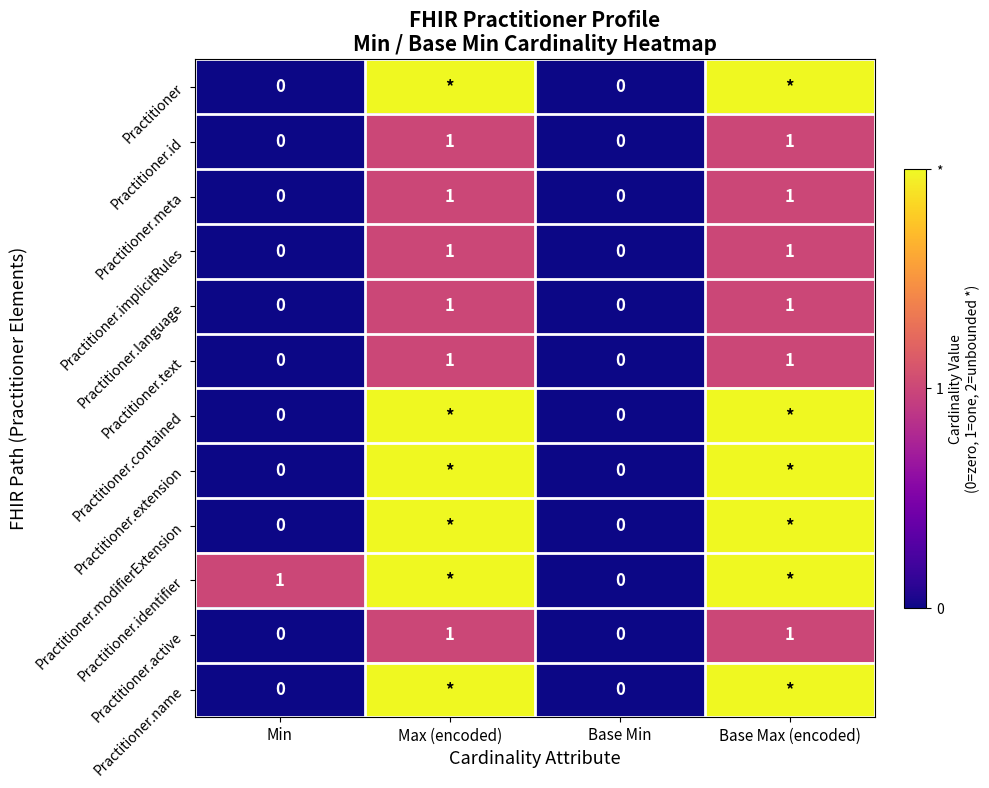

Count the Practitioner.active values in the range 0 to 1.

4